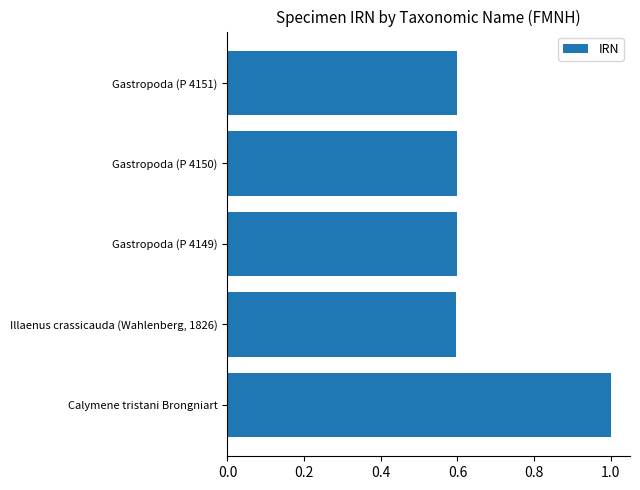

What is the sum of all values?

3.4